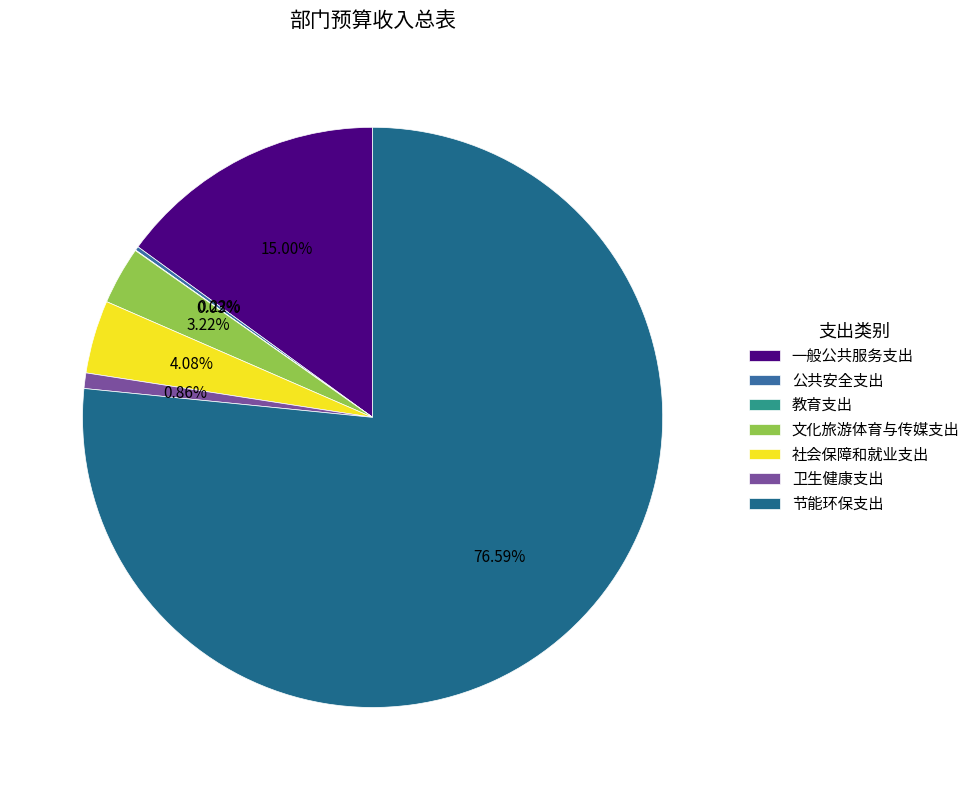

Count the number of slices in the pie.

7